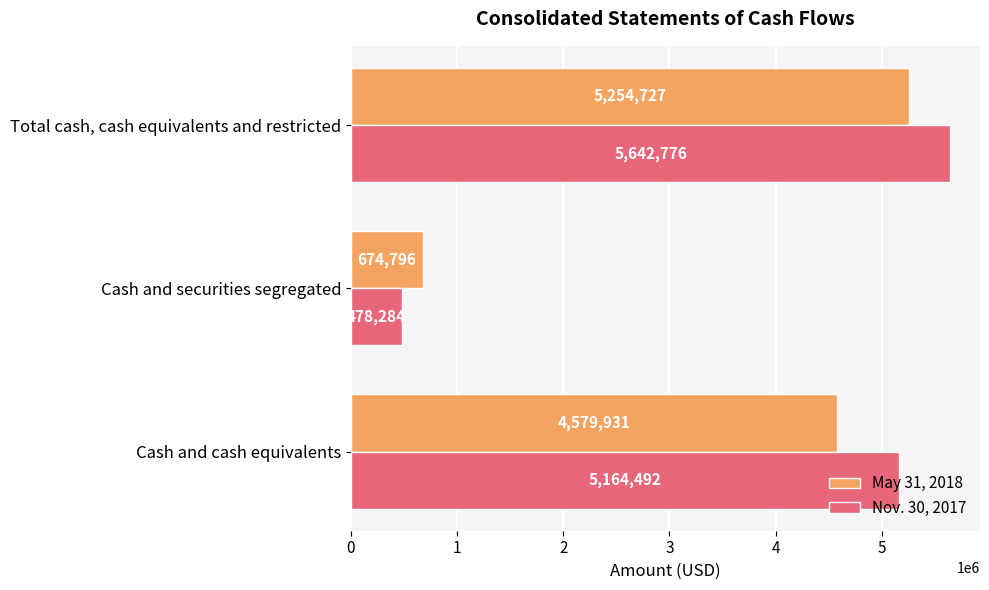

How many May 31, 2018 values are between 674796 and 5254727?

3